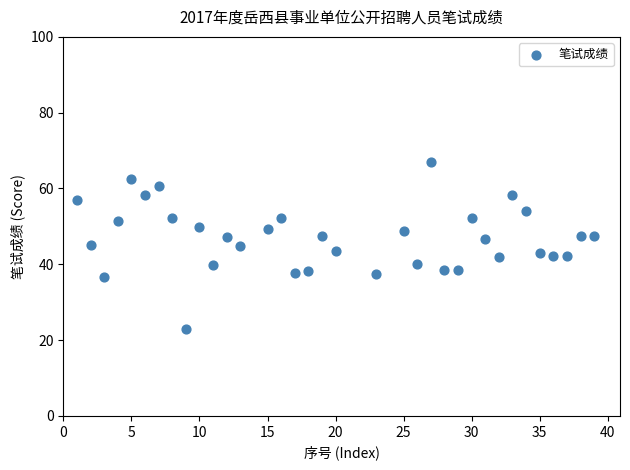

What is the range of X values (max minus min)?

38.0